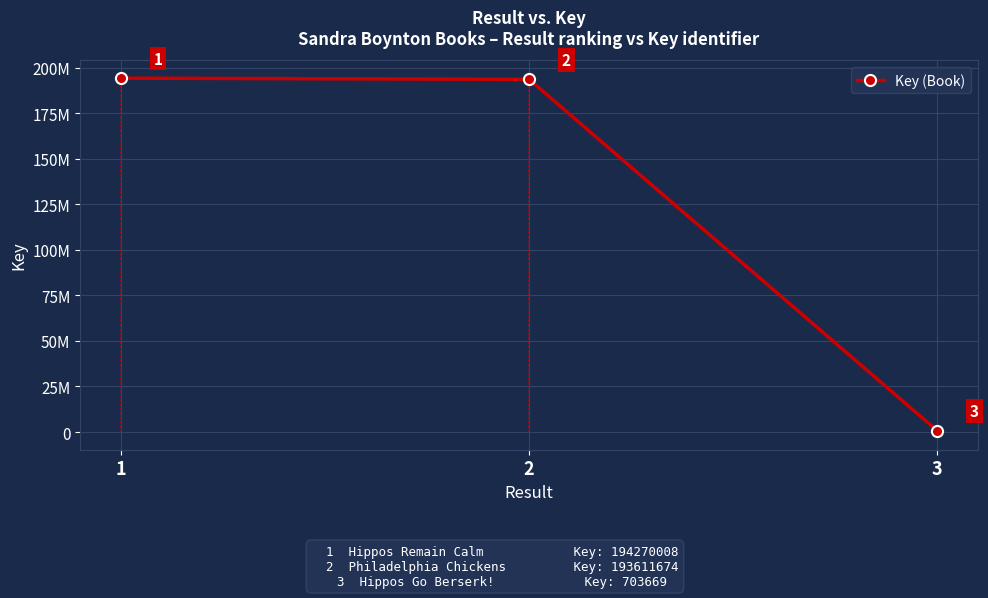

At which category does the chart reach its minimum across all series?

3